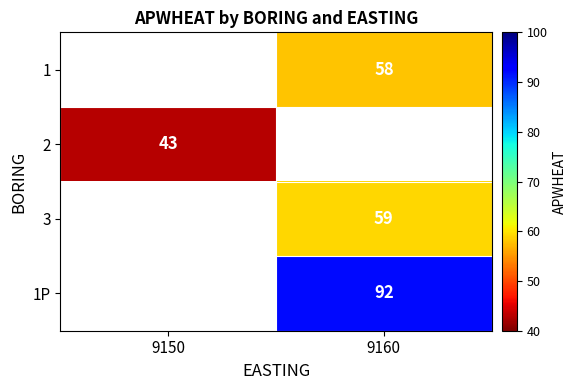

Count the number of categories in the chart.

2